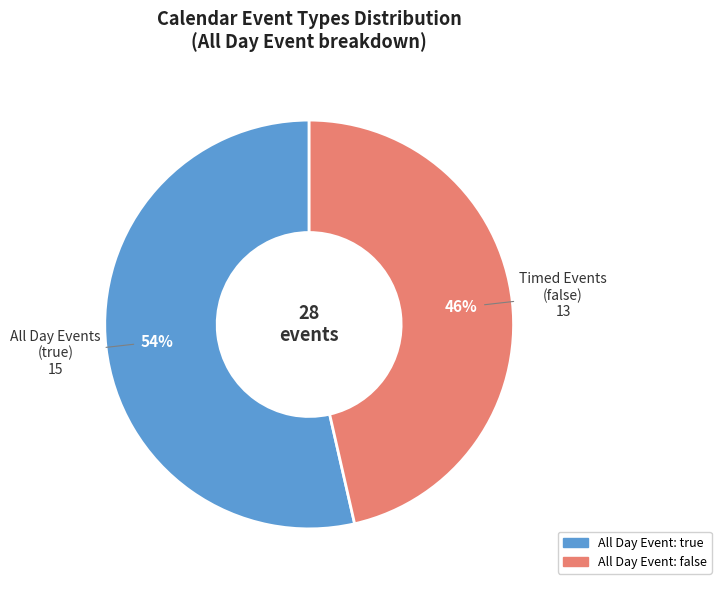

To the nearest percent, what is the average slice percentage?

50%